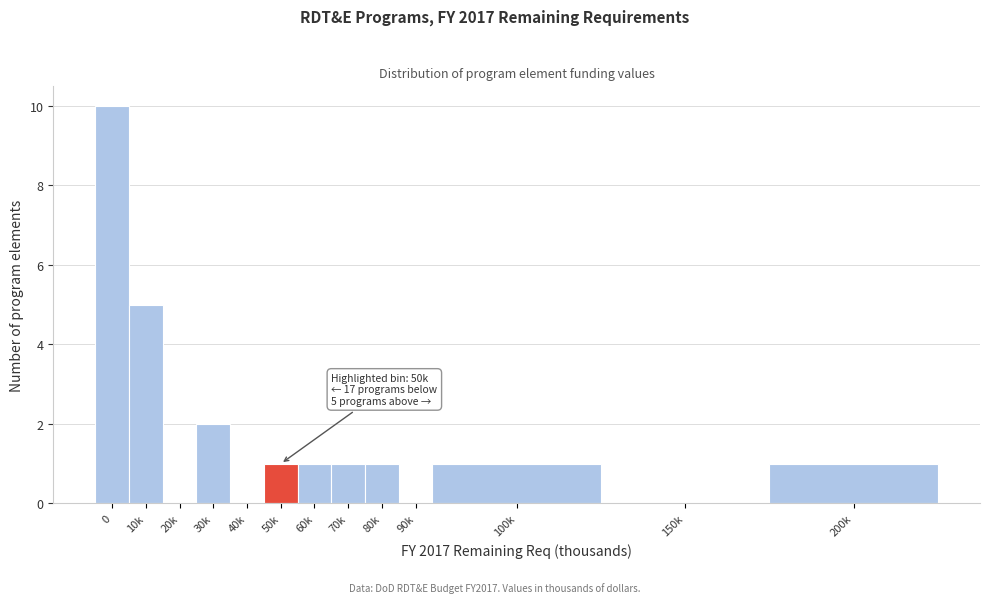

Reading left to right, transcribe all the data shown in this chart.

0=10	10k=5	20k=0	30k=2	40k=0	50k=1	60k=1	70k=1	80k=1	90k=0	100k=1	150k=0	200k=1